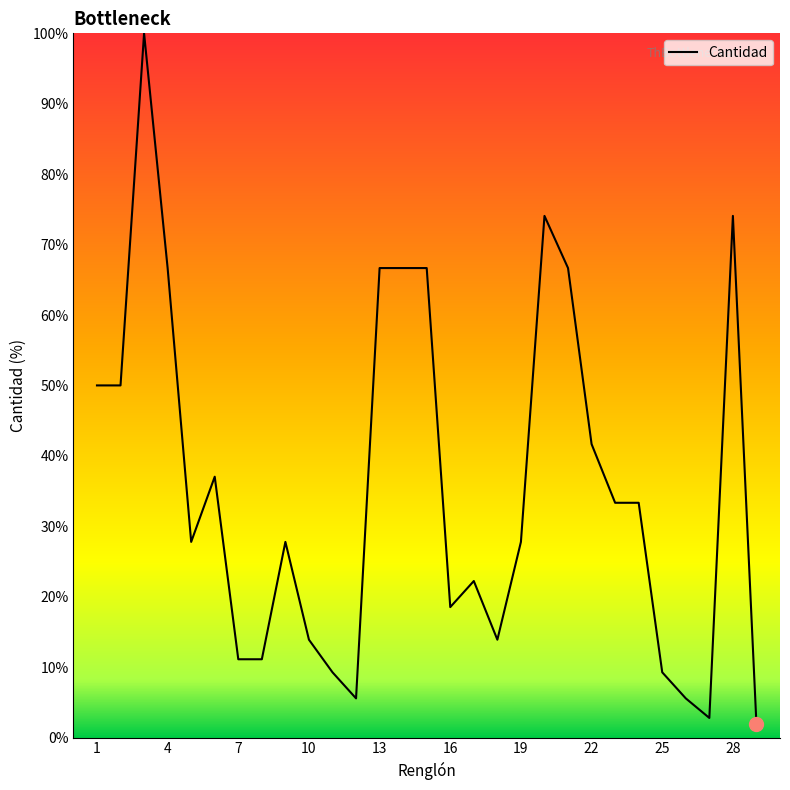

What is the difference between the maximum and minimum values?

98.1